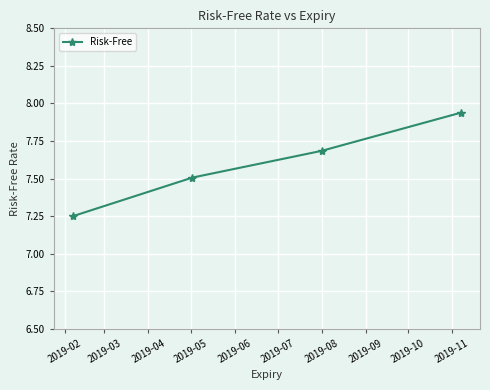

What is the average value?

7.6